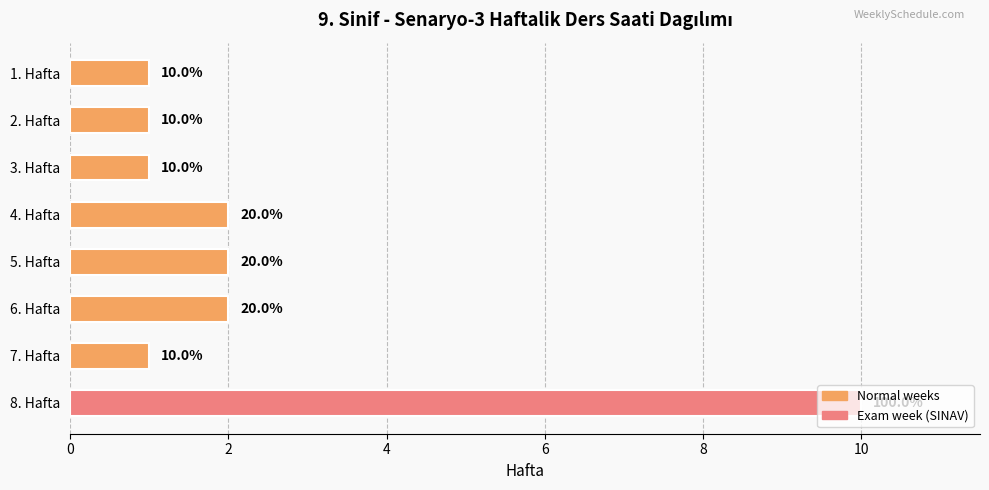

What is the change in value from 8. Hafta to 4. Hafta?

-8